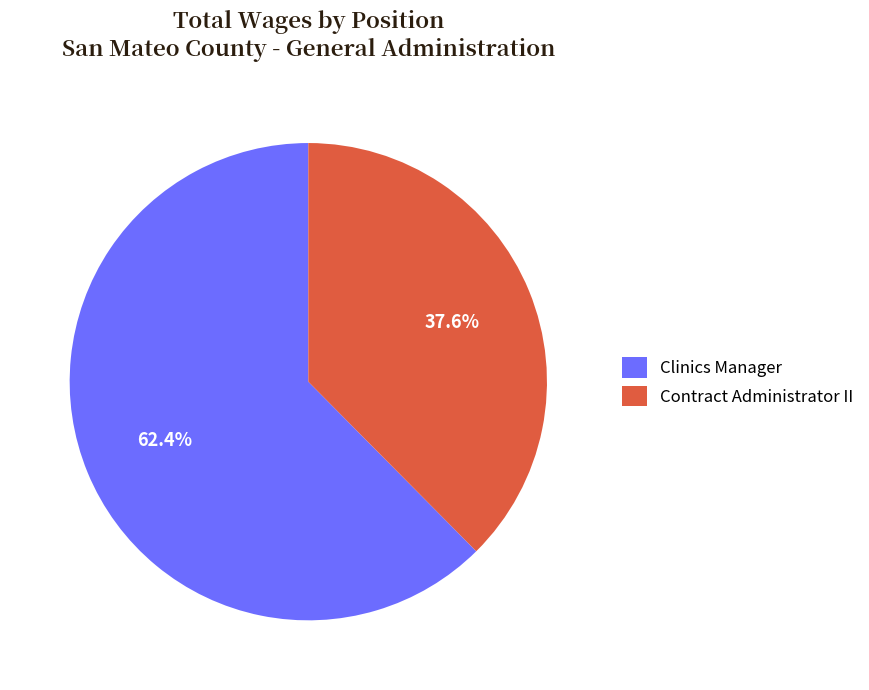

What is the smallest slice in the pie chart?

Contract Administrator II